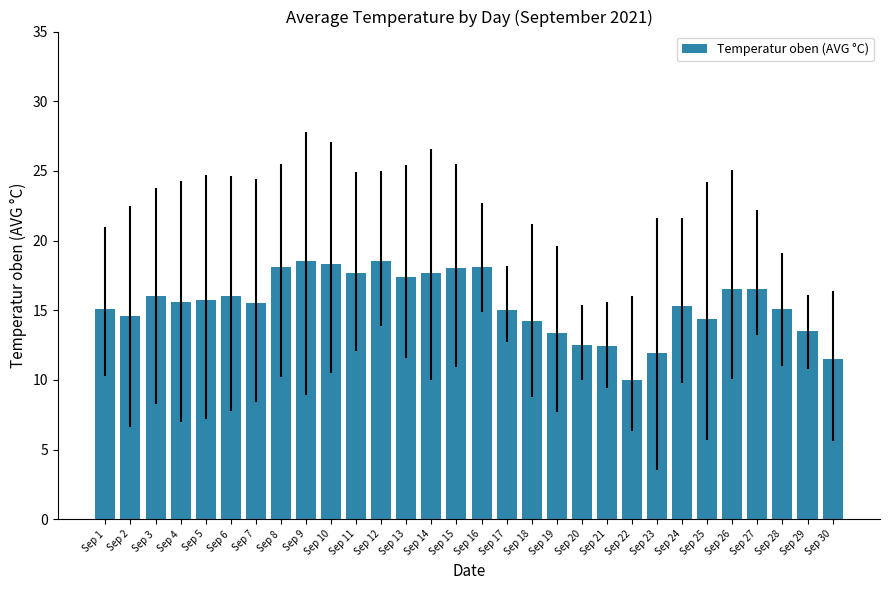

What is the maximum value shown in the chart?

18.5